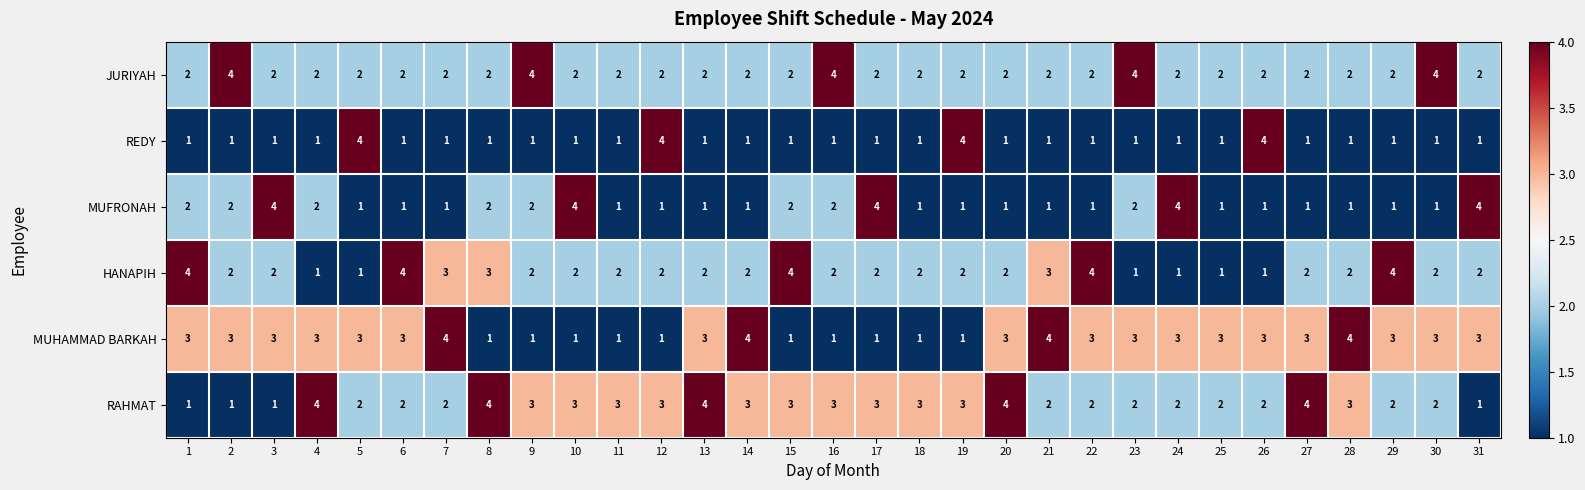

The MUHAMMAD BARKAH series shows 4 at 21. True or false?

True